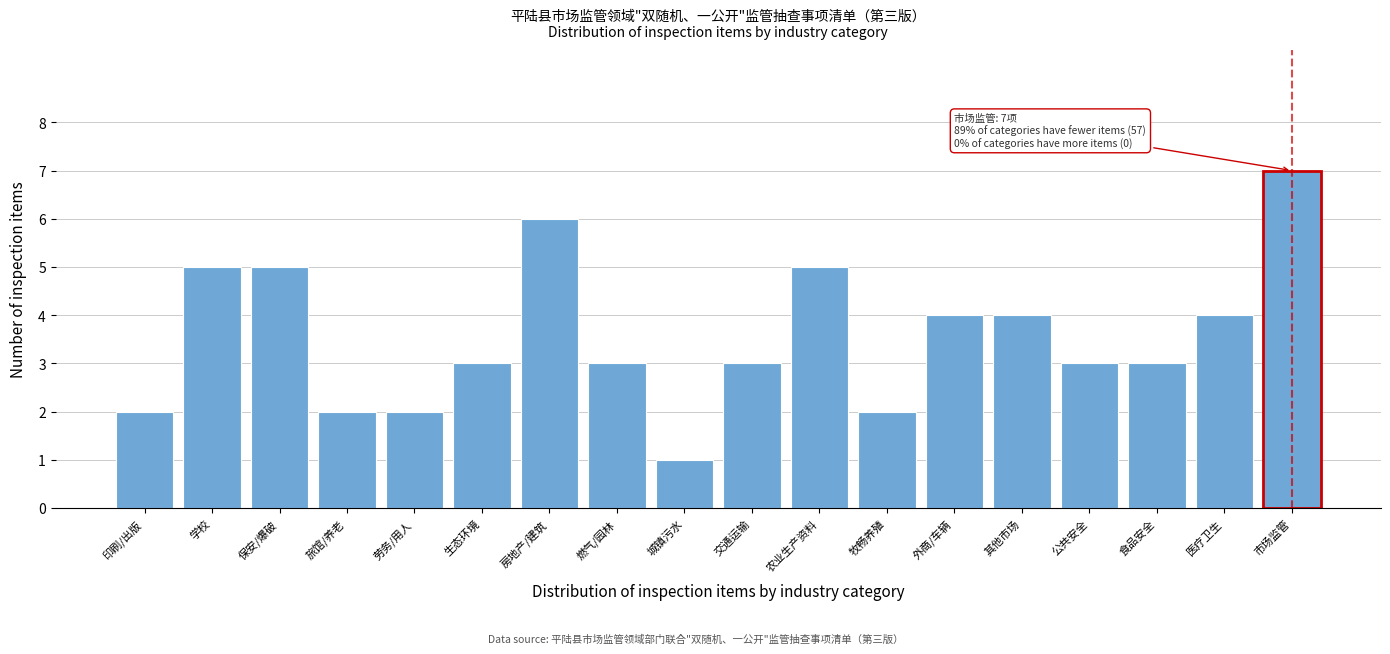

Reading right to left, transcribe all the data shown in this chart.

市场监管=7	医疗卫生=4	食品安全=3	公共安全=3	其他市场=4	外商/车辆=4	牧畅养殖=2	农业生产资料=5	交通运输=3	城镇污水=1	燃气/园林=3	房地产/建筑=6	生态环境=3	劳务/用人=2	旅馆/养老=2	保安/爆破=5	学校=5	印刷/出版=2